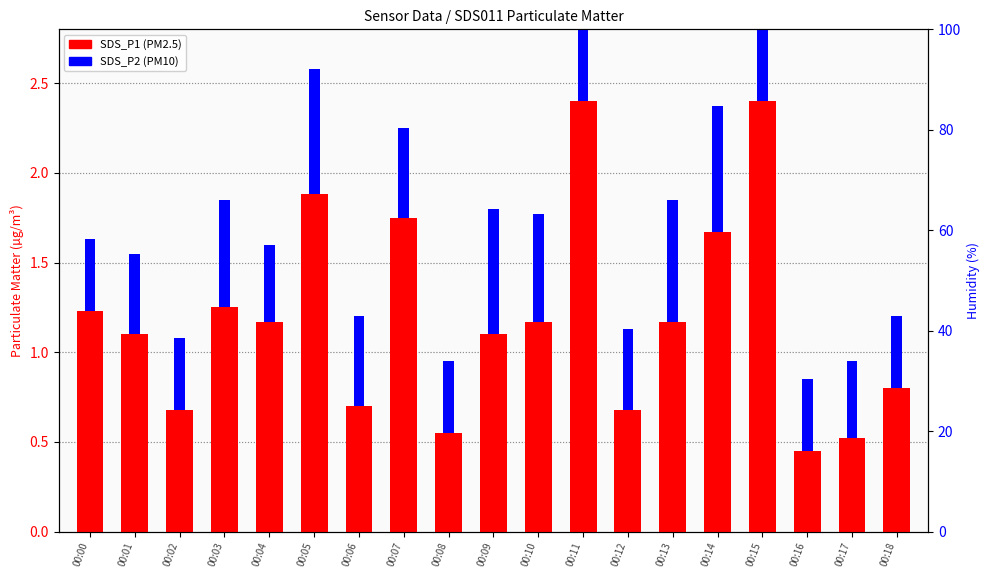

What is the greatest value displayed?

2.4